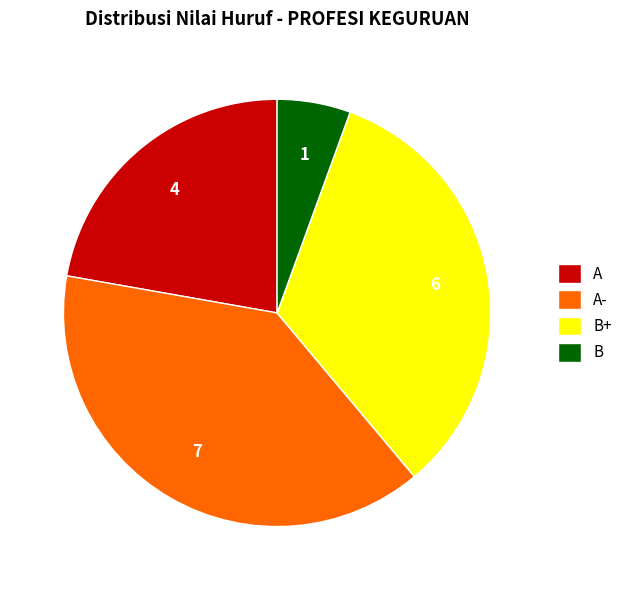

Combined, do A- and B account for over 50%?

No